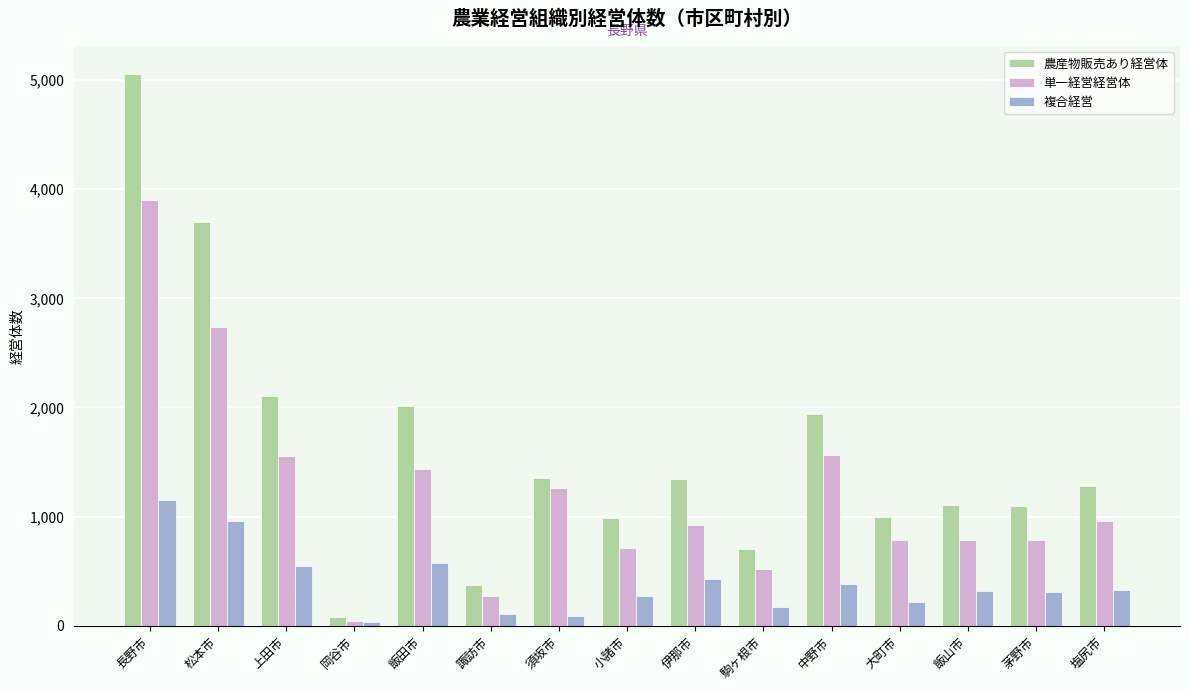

Rank the series by their maximum value, from highest to lowest.

農産物販売あり経営体, 単一経営経営体, 複合経営